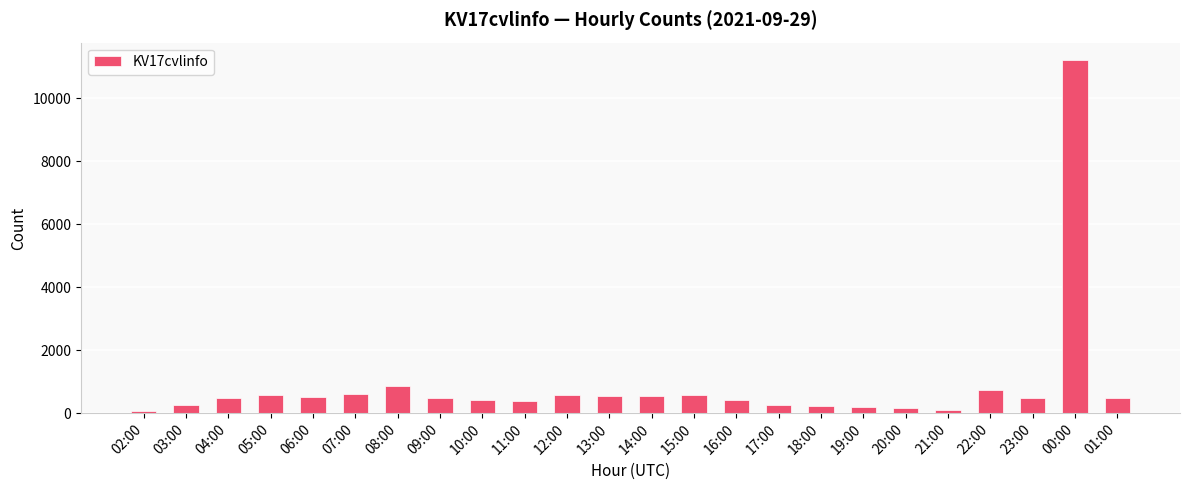

What is the sum of all values?

21167